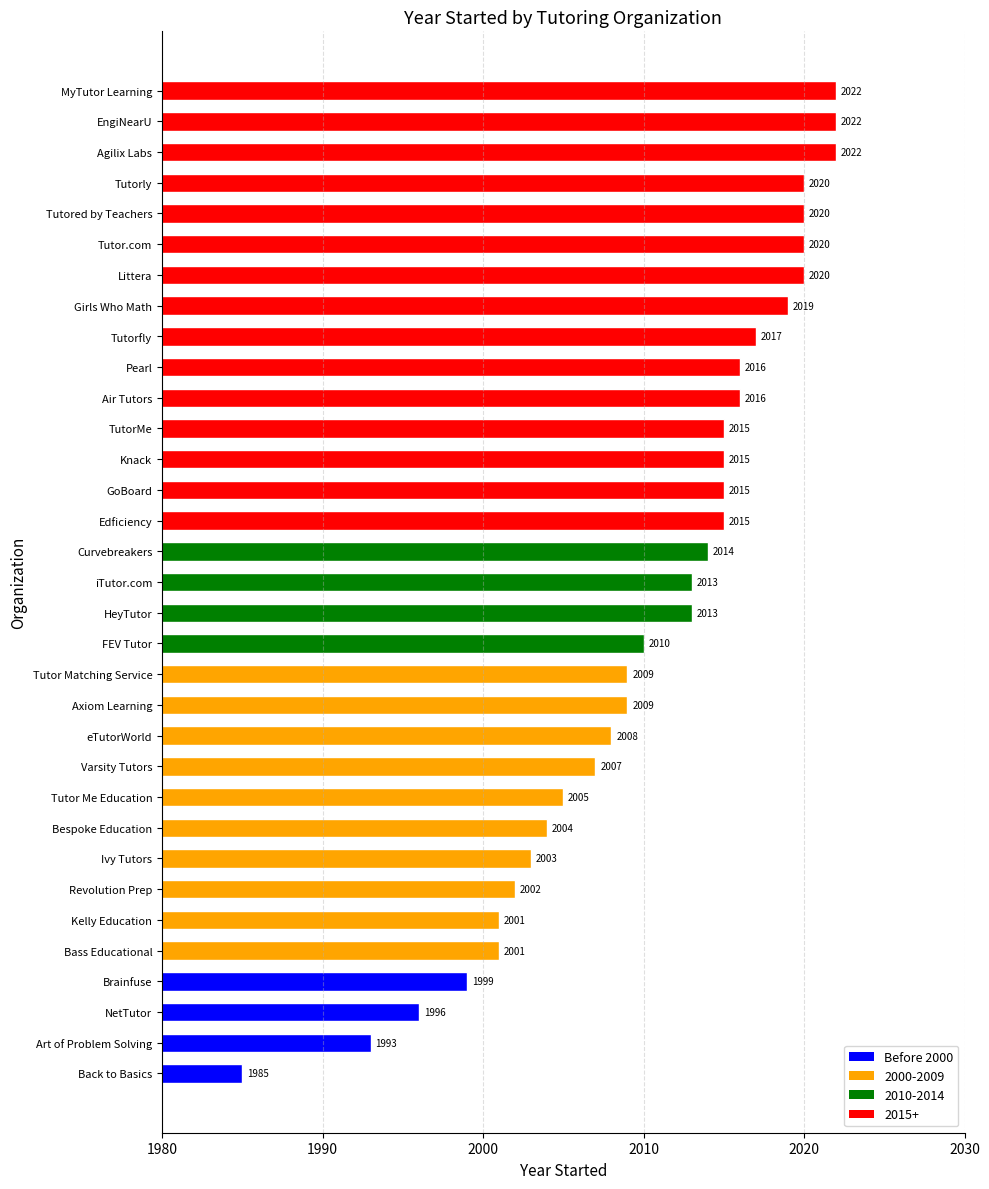

What is the difference between the second highest and second lowest values?

29